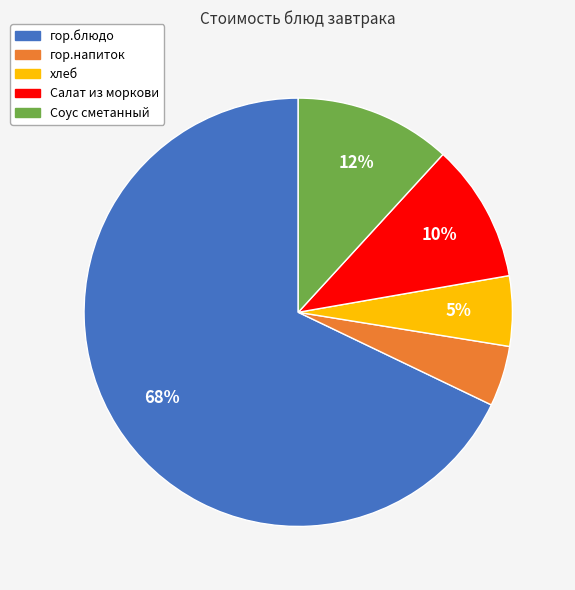

To the nearest percent, what percentage of the pie is Салат из моркови?

10%